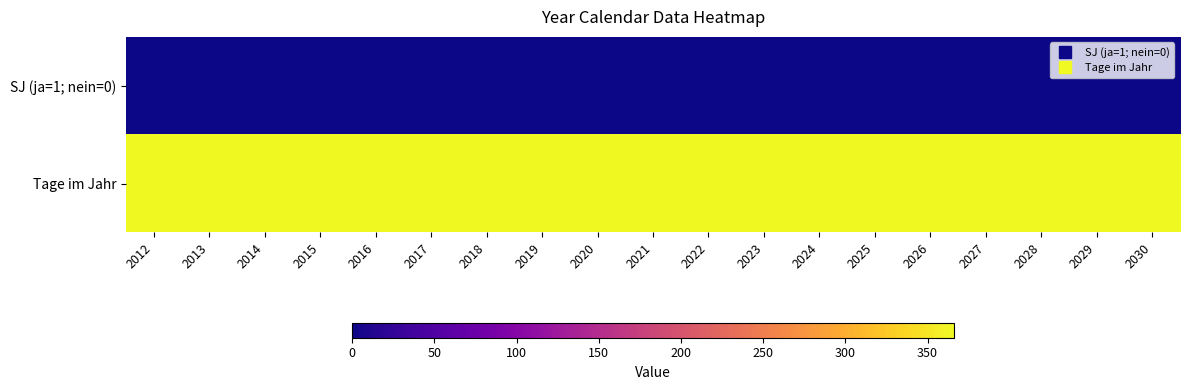

At which category is the sum across all series the highest?

2012